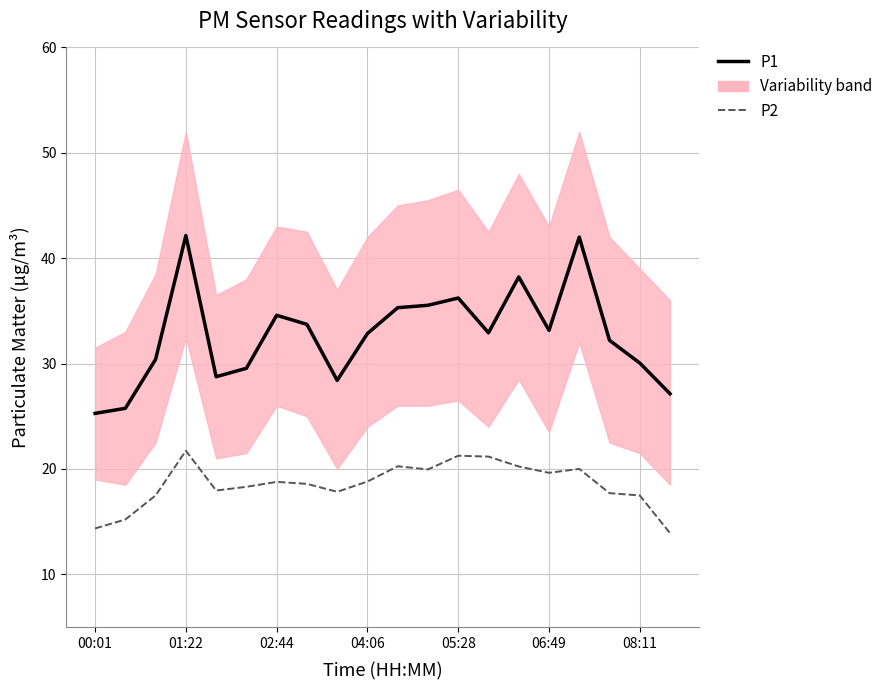

Reading right to left, transcribe all the data shown in this chart.

P1: 27.1	30.1	32.2	42.0	33.1	38.2	32.9	36.2	35.5	35.3	32.9	28.4	33.7	34.6	29.6	28.8	42.1	30.4	25.8	25.3
P2: 13.9	17.5	17.7	20.0	19.6	20.2	21.2	21.2	19.9	20.2	18.8	17.8	18.6	18.8	18.3	17.9	21.7	17.5	15.2	14.3